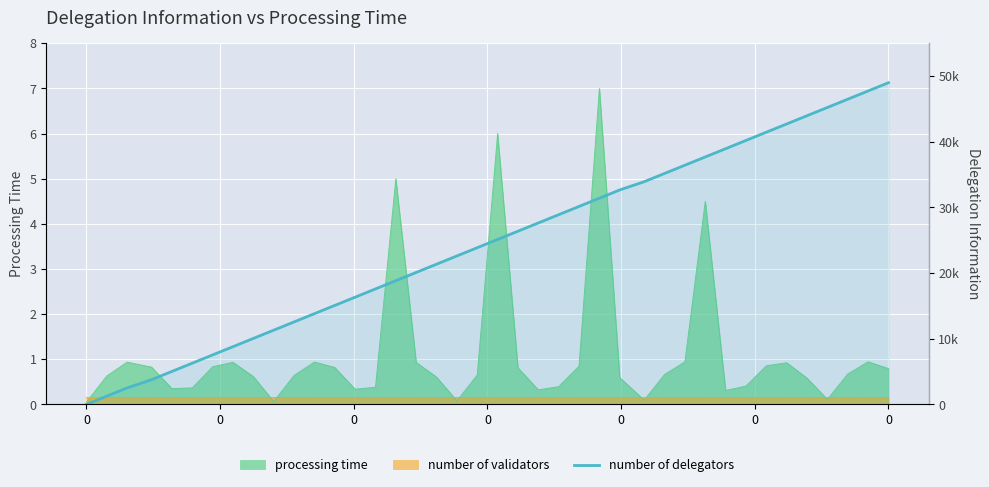

Does the chart display data point markers on the line(s)?

No